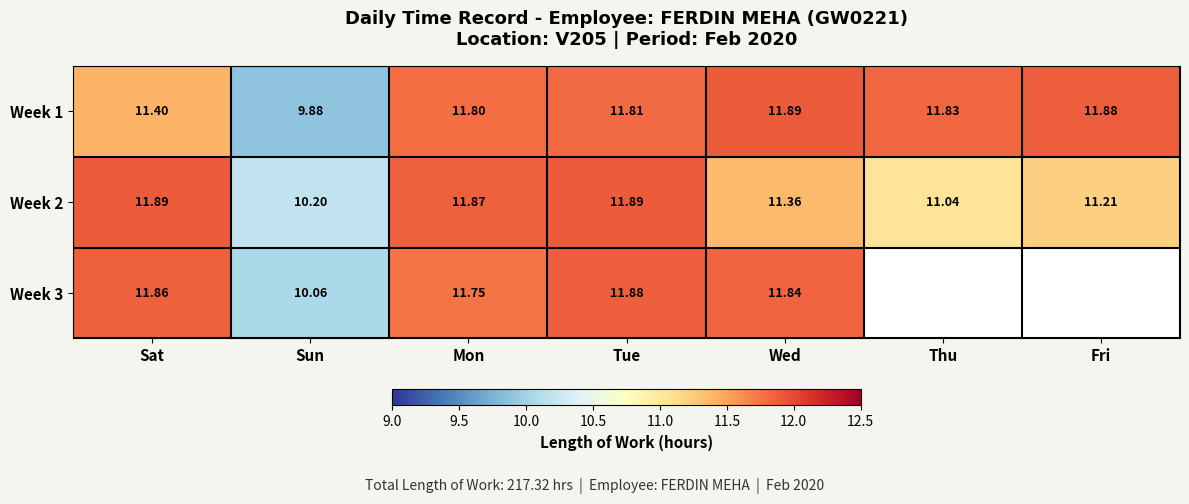

What is the minimum value for Week 2?

10.2